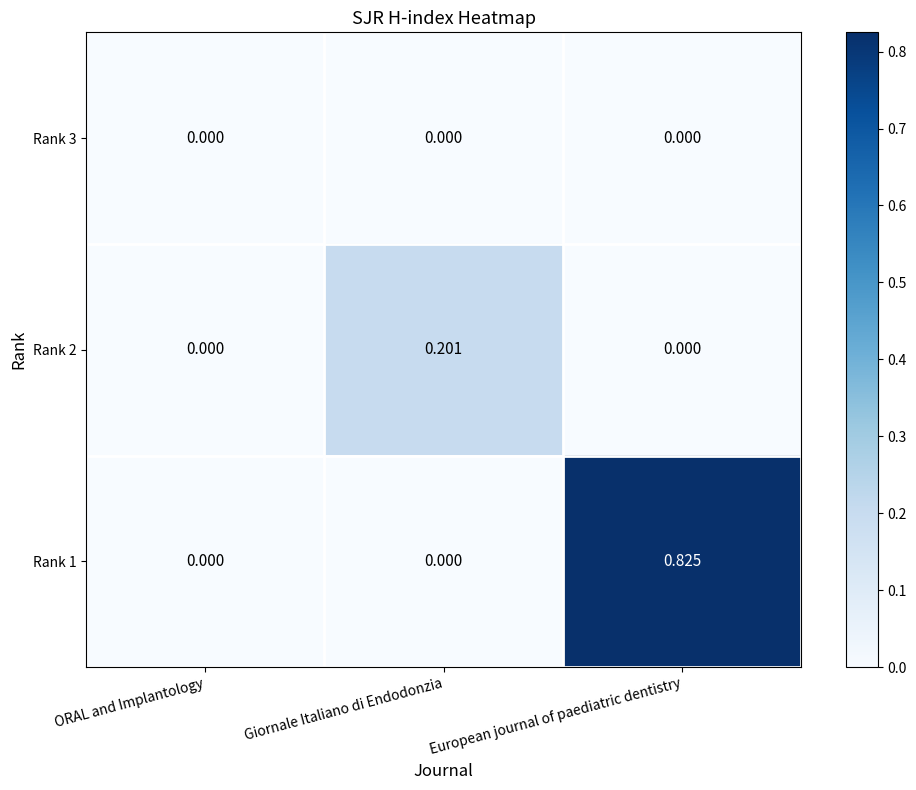

At which category is the sum across all series the highest?

European journal of paediatric dentistry